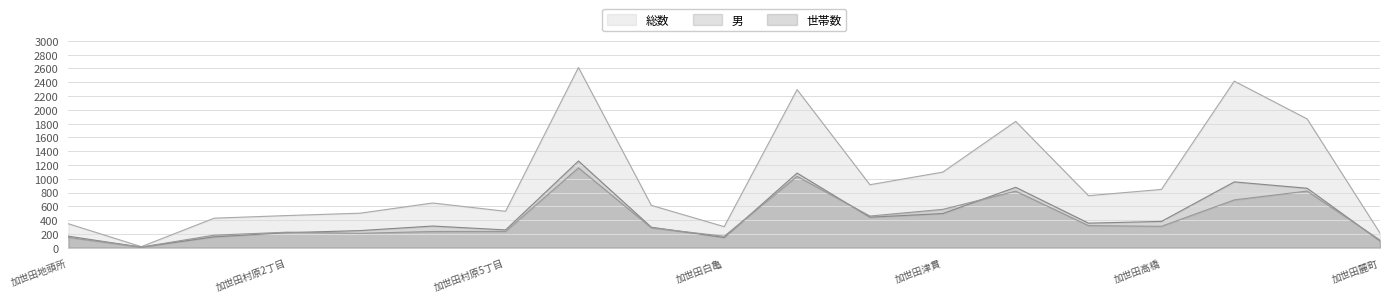

How many values in the 男 series exceed 314?

9